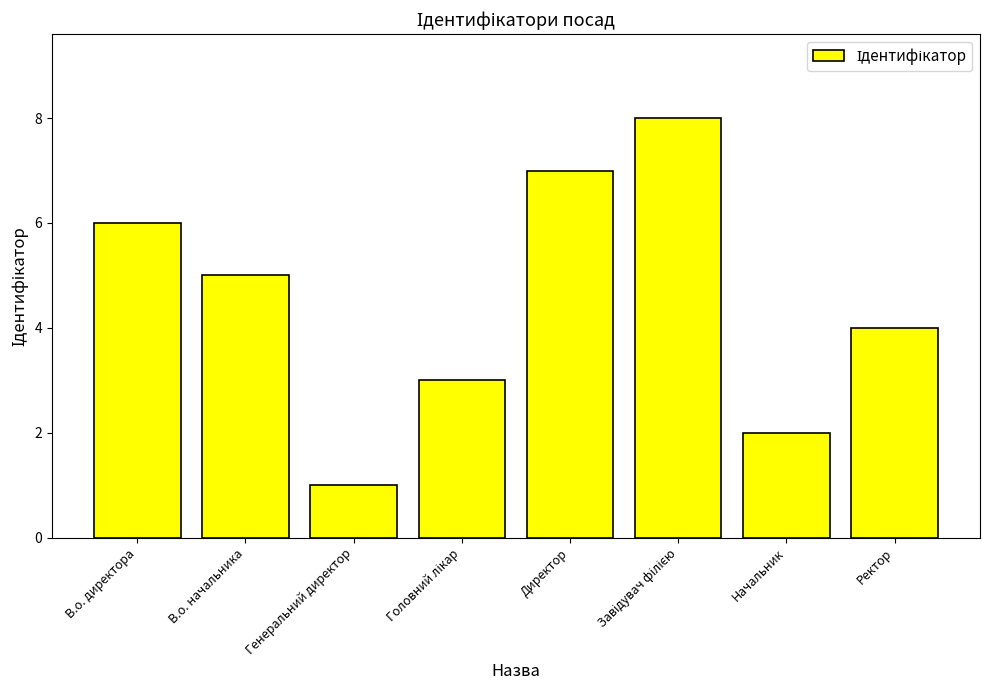

At which label is the value closest to 4?

Ректор